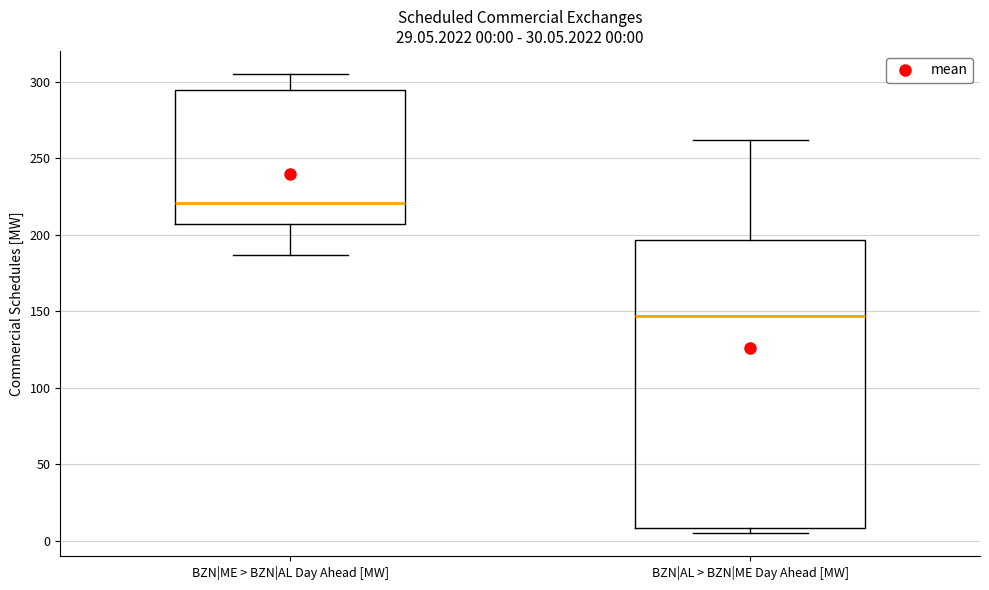

Which box is the tallest, from its lower edge to its upper edge?

BZN|AL > BZN|ME Day Ahead [MW]